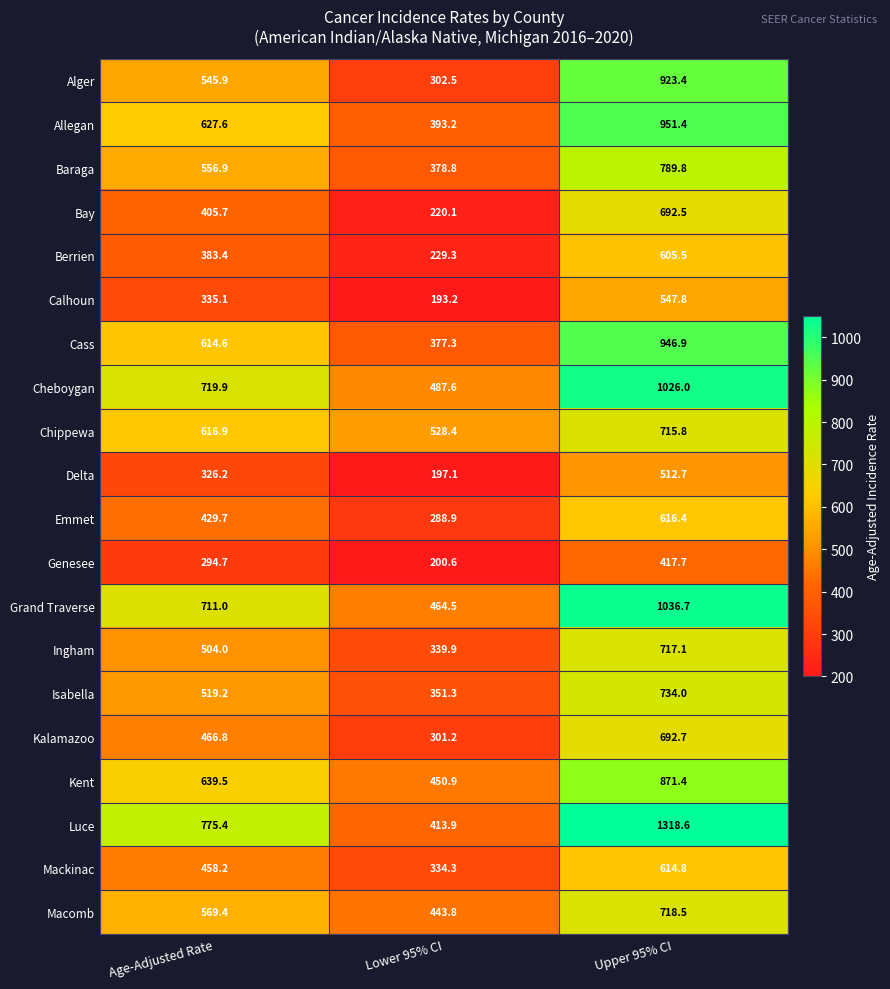

True or false: Calhoun has a value of 435.9 at Age-Adjusted Rate.

False